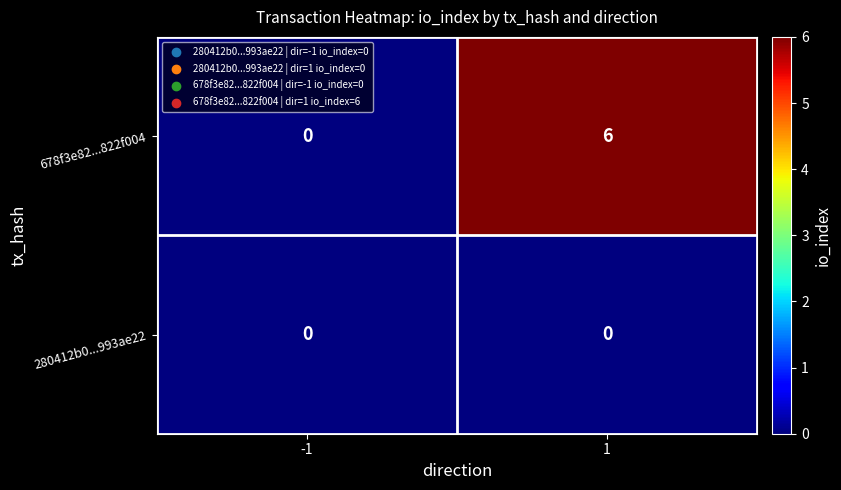

List the series in order of their peak value, lowest first.

280412b0...993ae22, 678f3e82...822f004